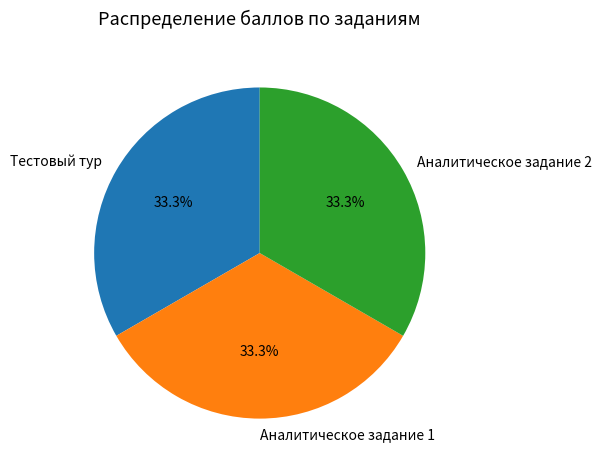

Is there a majority slice in this chart?

No